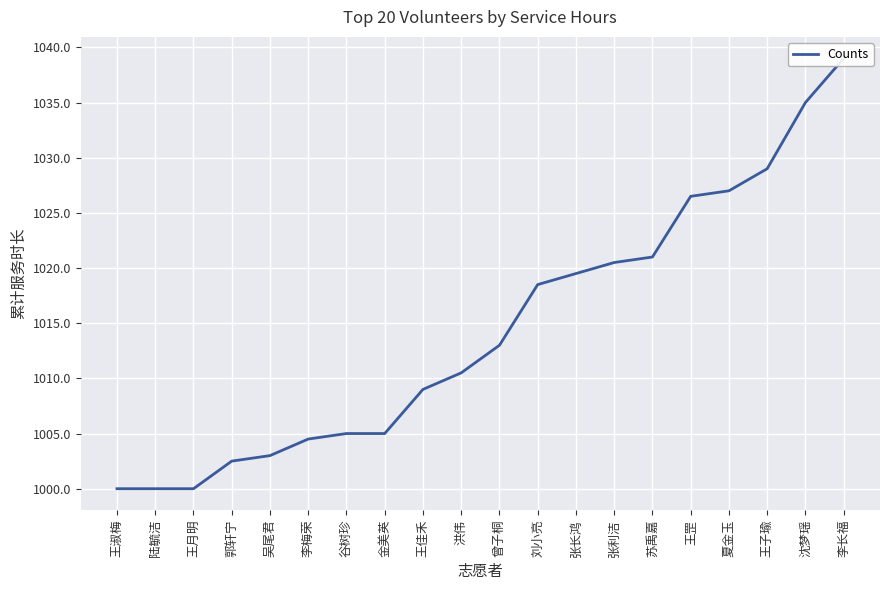

True or false: the data shows 357.7 at 曾子桐.

False